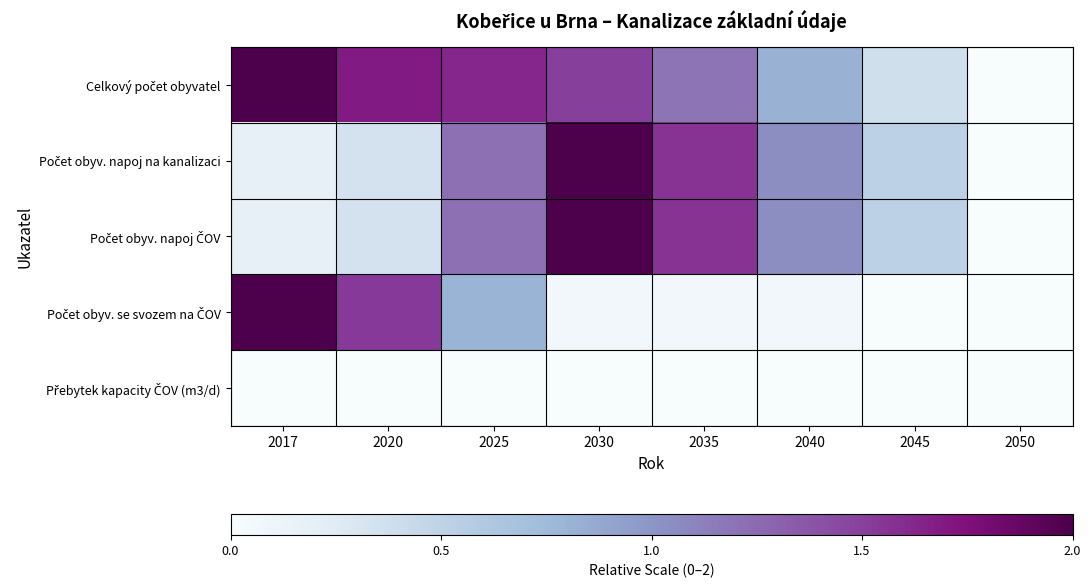

What is the difference between the highest and lowest values at 2035?

1.6